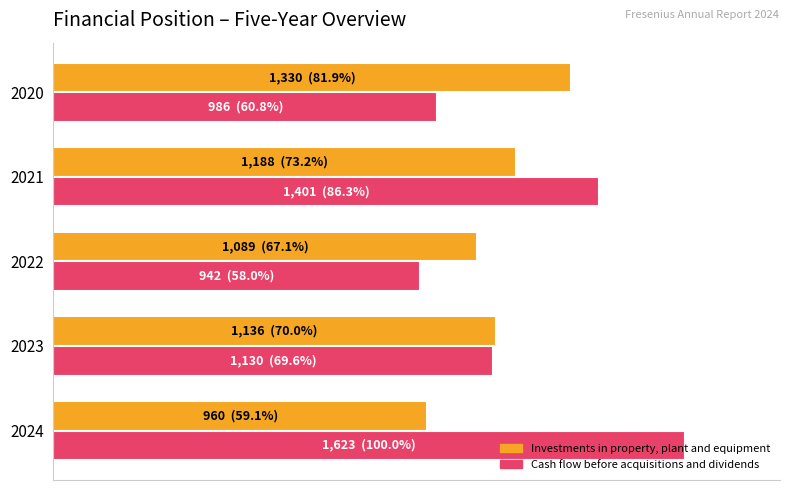

What is the minimum value shown in the chart?

942